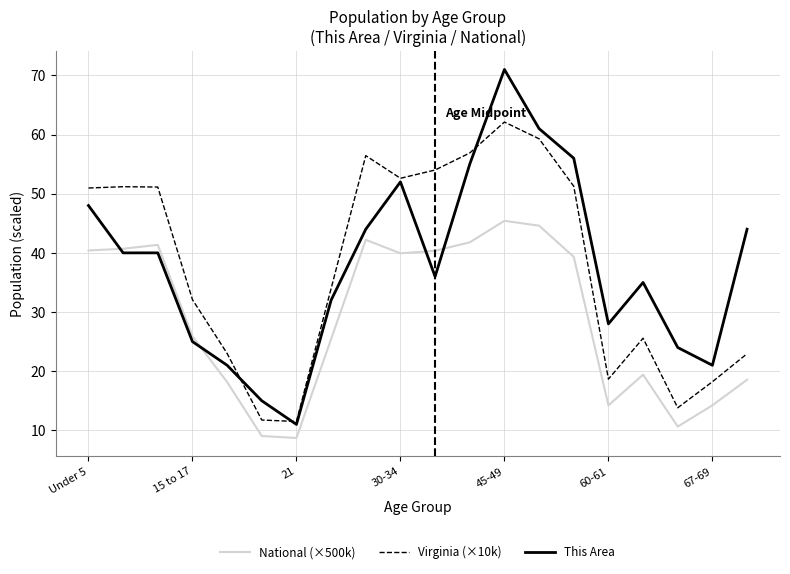

Rank the series by their maximum value, from highest to lowest.

This Area, Virginia (×10k), National (×500k)